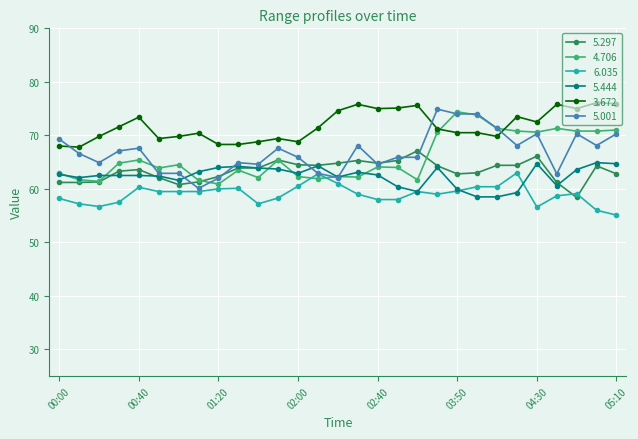

Which series has the largest range (max minus min)?

5.001